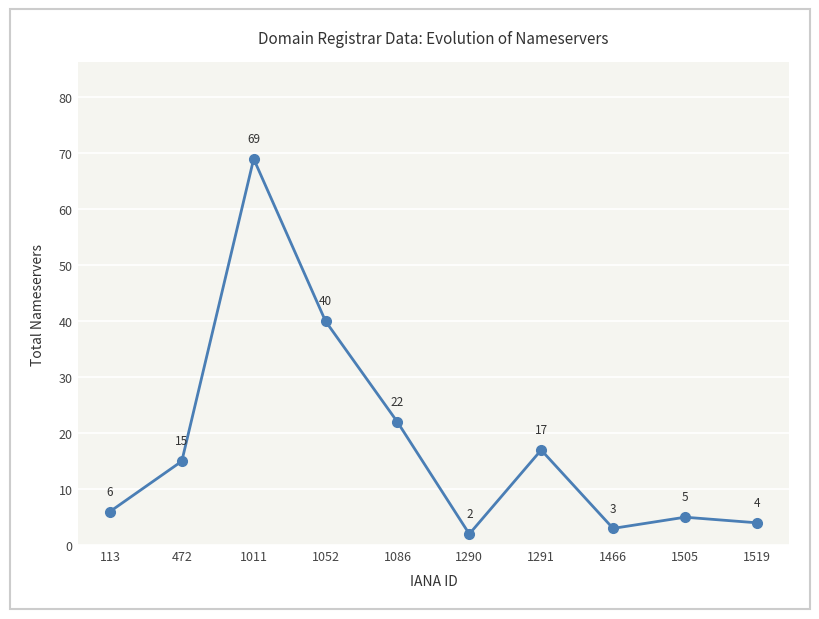

Reading left to right, what are all the values shown in this chart?

113=6	472=15	1011=69	1052=40	1086=22	1290=2	1291=17	1466=3	1505=5	1519=4